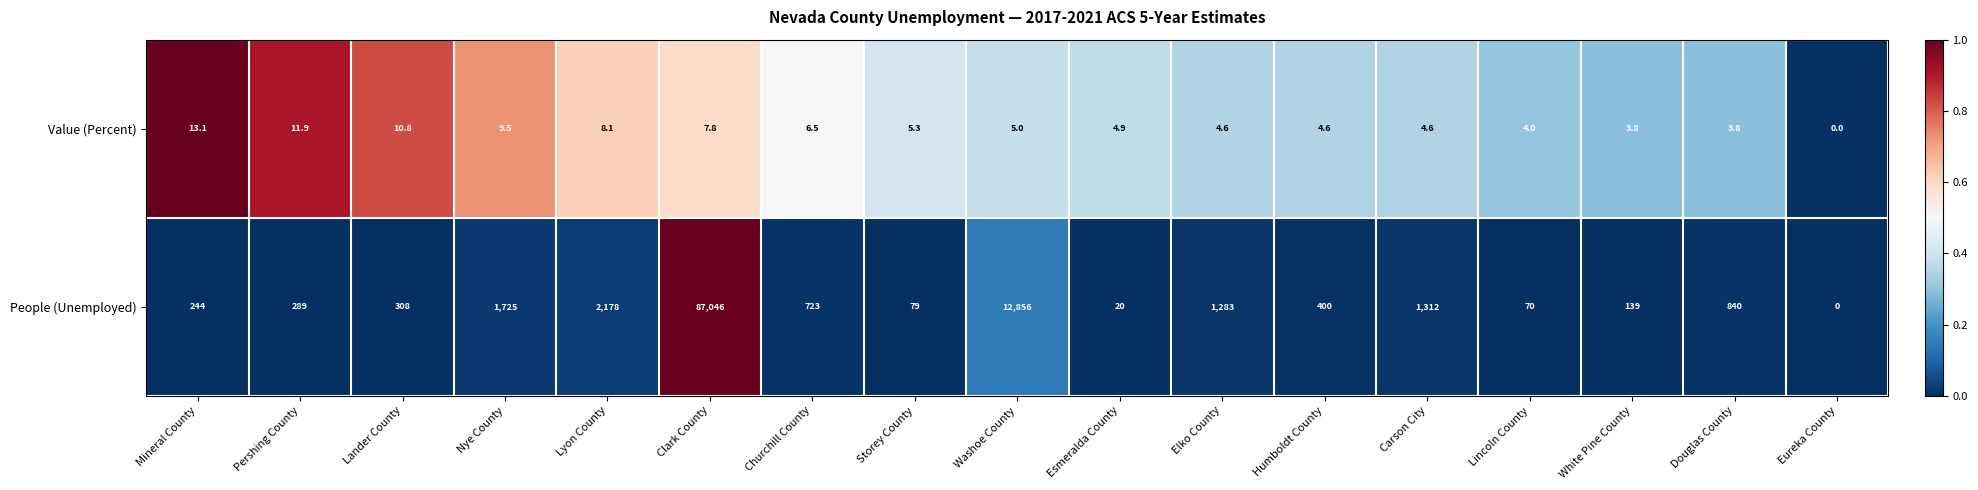

Which series has the widest spread of values?

People (Unemployed)